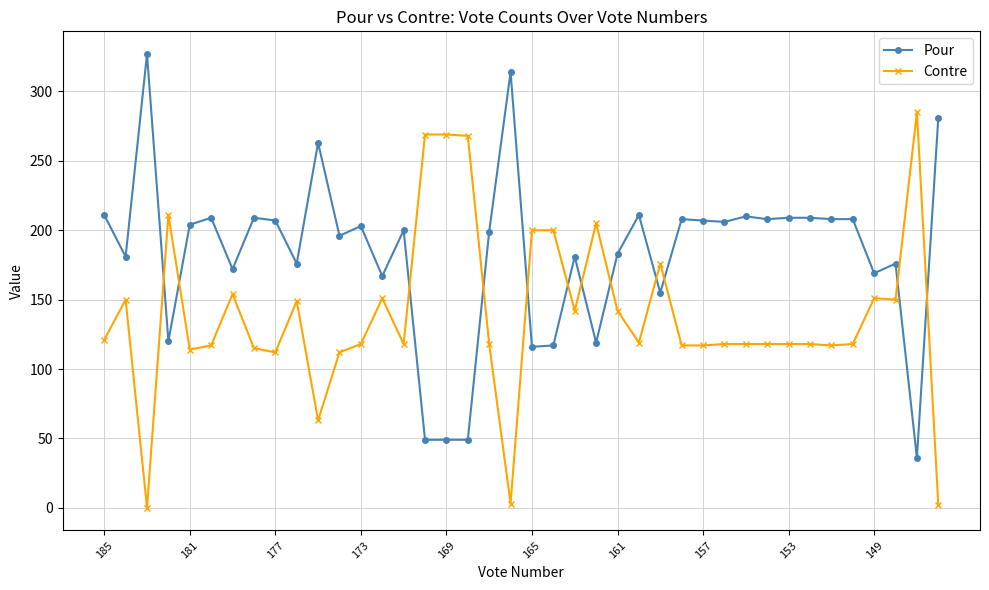

How many lines are shown in the chart?

2